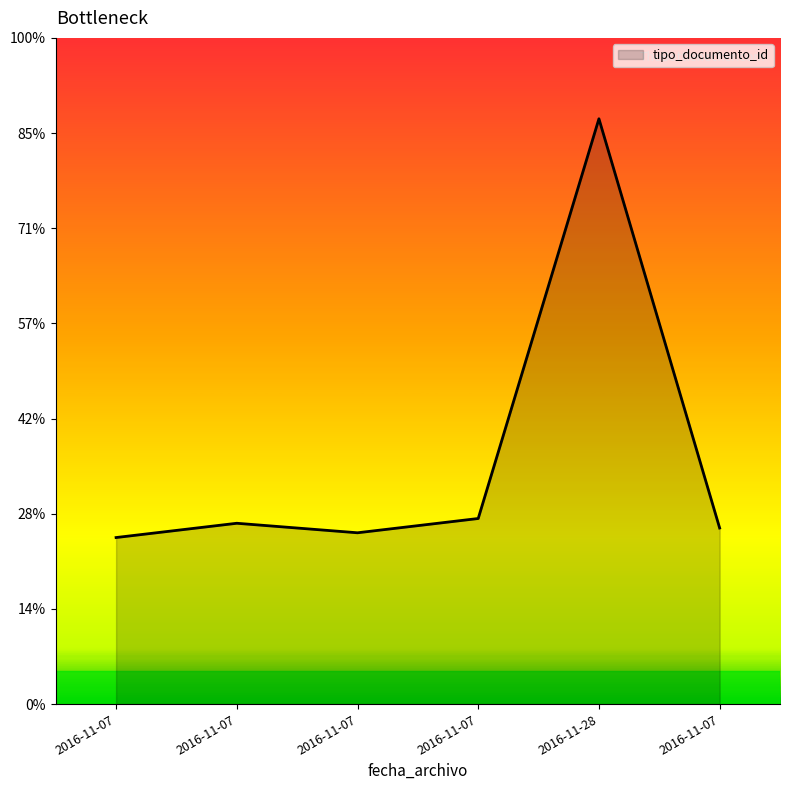

Does the chart display data point markers on the line(s)?

No